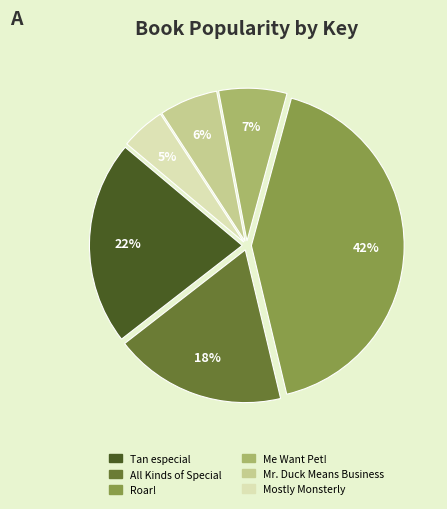

Combined, do All Kinds of Special and Roar! account for over 50%?

Yes